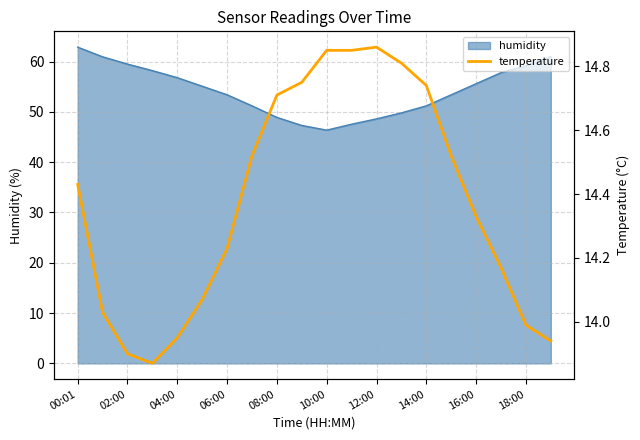

True or false: humidity has a value of 51.2 at 14:00.

True